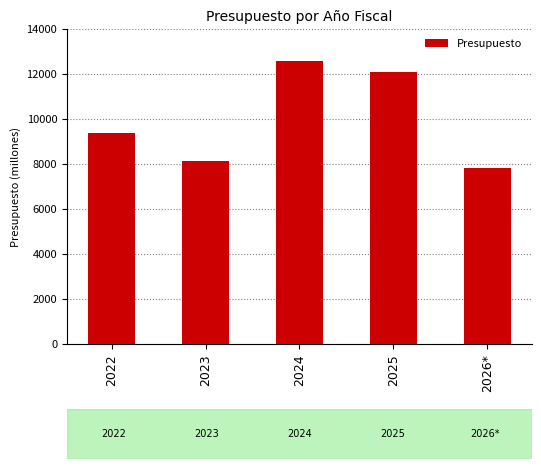

Reading left to right, what are all the values shown in this chart?

9383	8155	12579	12089	7815